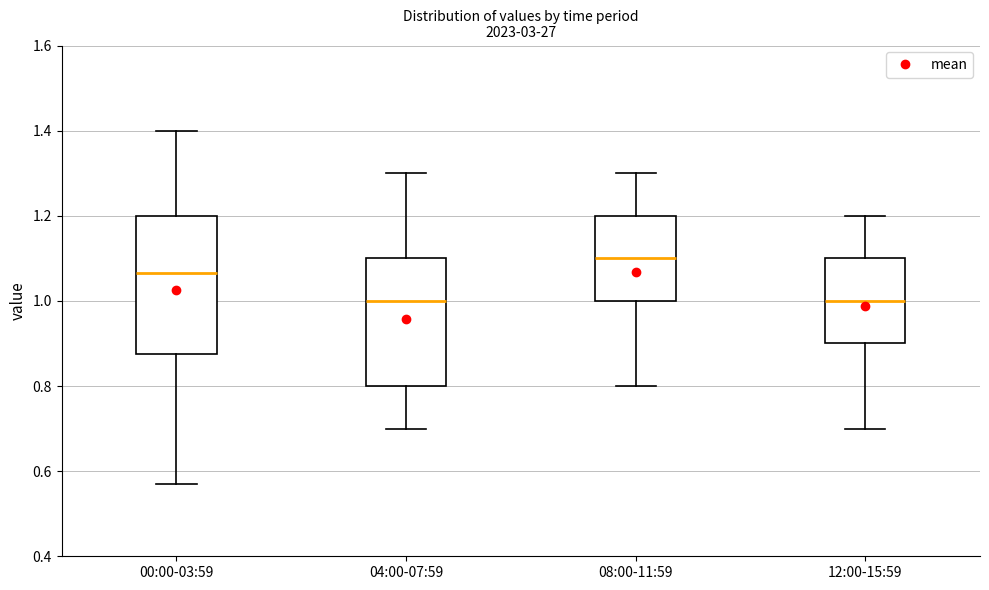

Comparing the boxes themselves (not the whiskers), which one is the tallest?

00:00-03:59